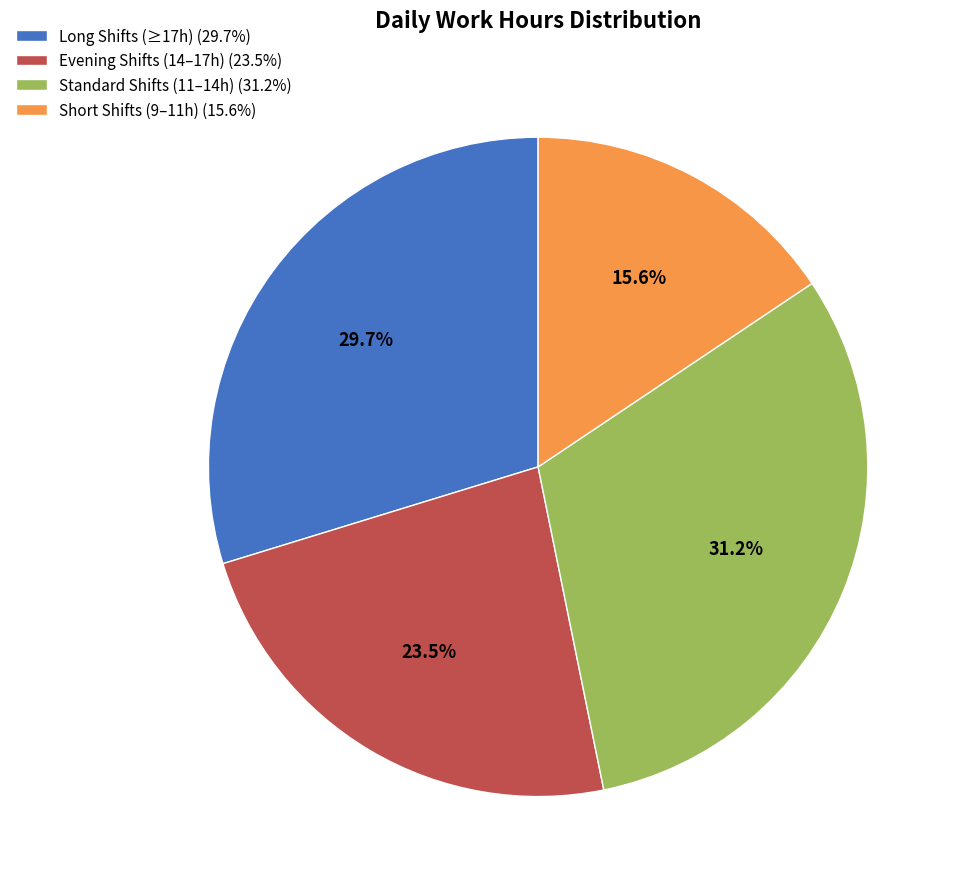

What percentage do Short Shifts (9–11h) (15.6%) and Long Shifts (≥17h) (29.7%) together represent?

45.3%